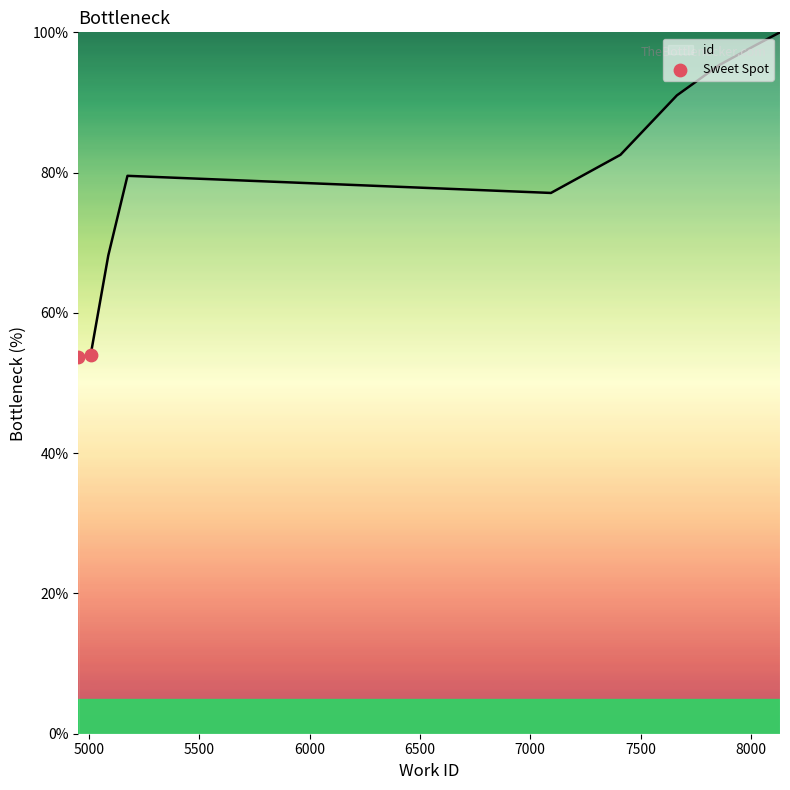

What is the minimum value shown in the chart?

53.7